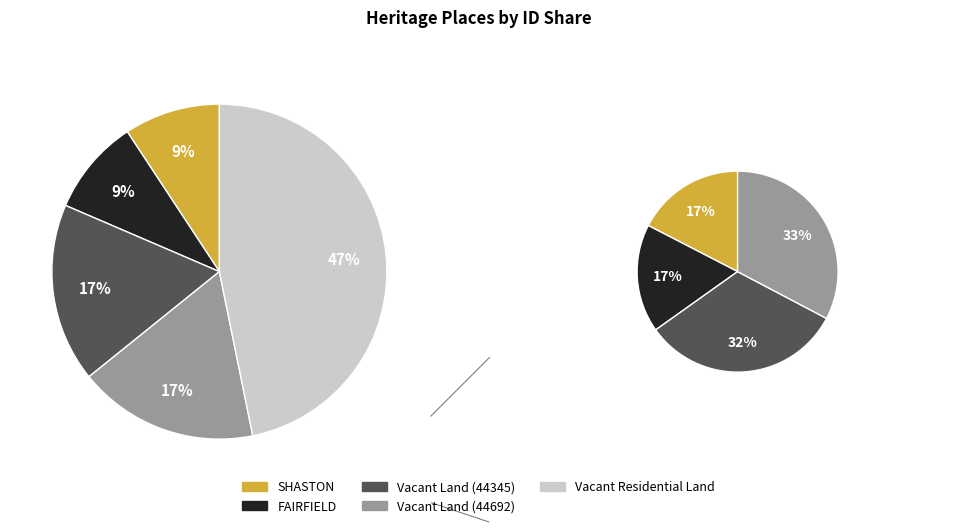

The SHASTON slice represents 1% of the pie. True or false?

False